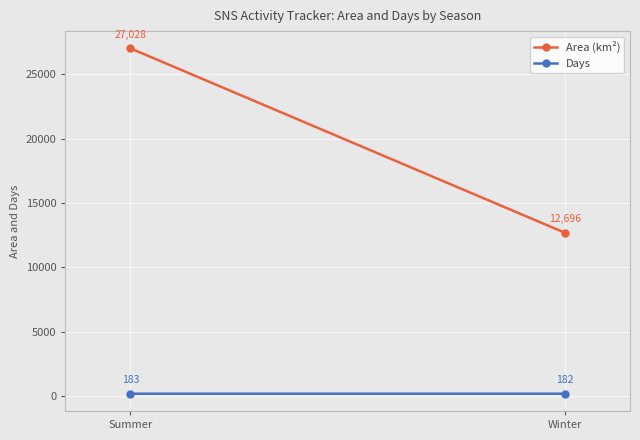

What is the difference between the maximum and minimum values in the Area (km²) series?

14332